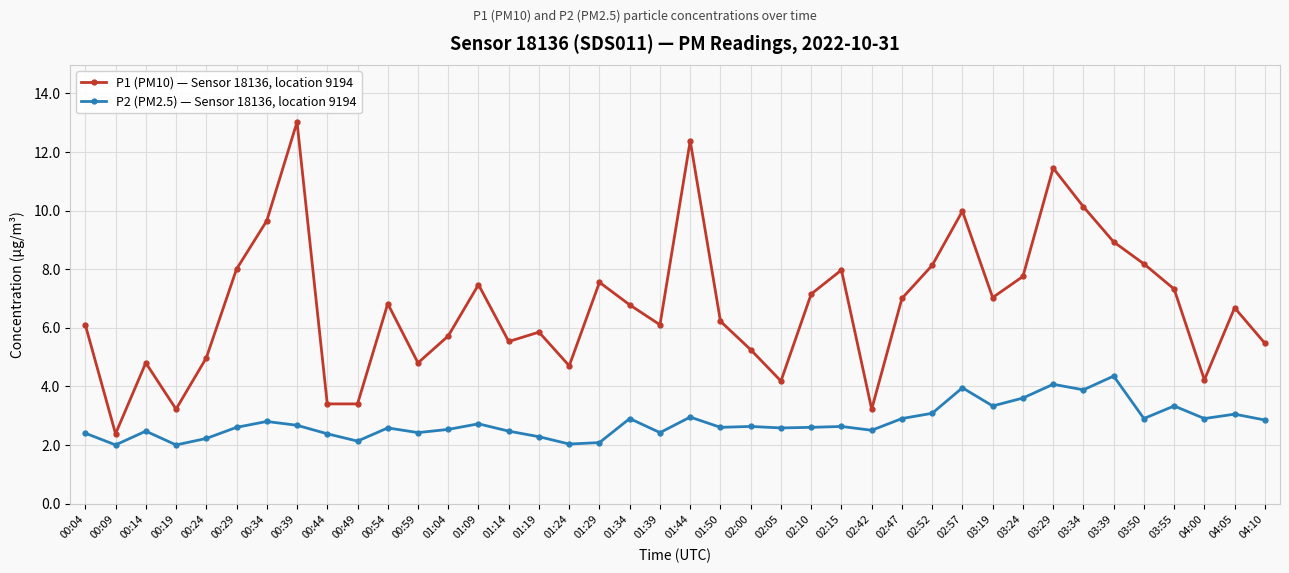

At which category does P2 (PM2.5) — Sensor 18136, location 9194 reach its first local peak?

00:14